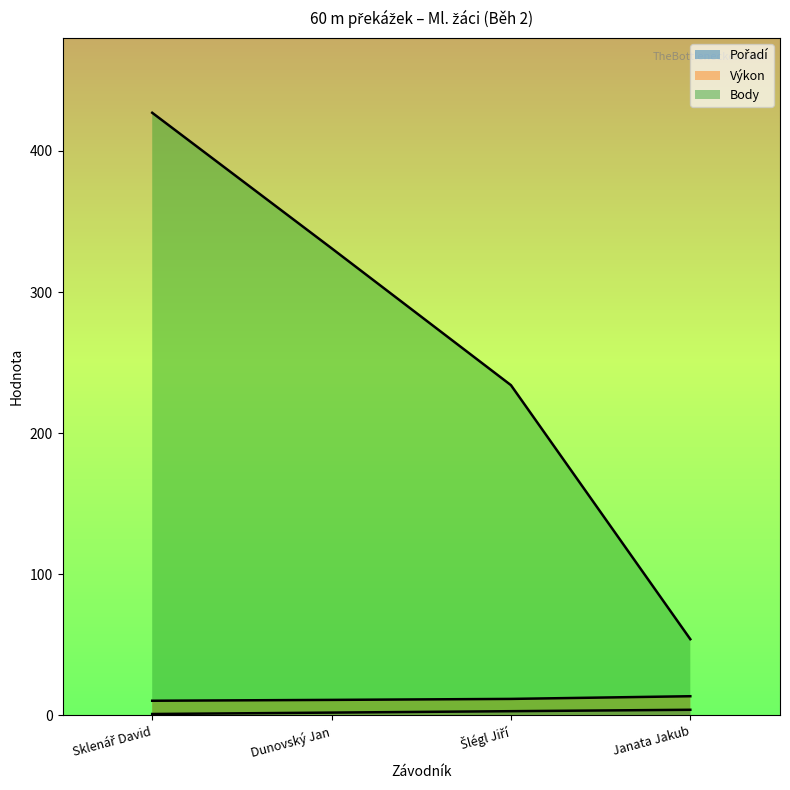

Is it true that Pořadí equals 1.5 at Janata Jakub?

False